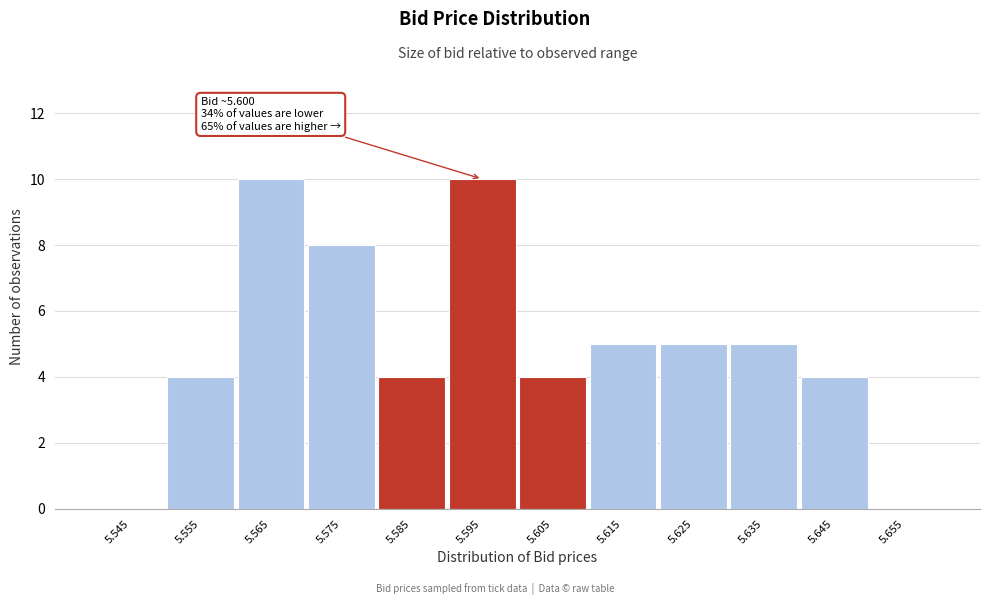

Reading right to left, extract all data points from this chart.

5.655=0	5.645=4	5.635=5	5.625=5	5.615=5	5.605=4	5.595=10	5.585=4	5.575=8	5.565=10	5.555=4	5.545=0